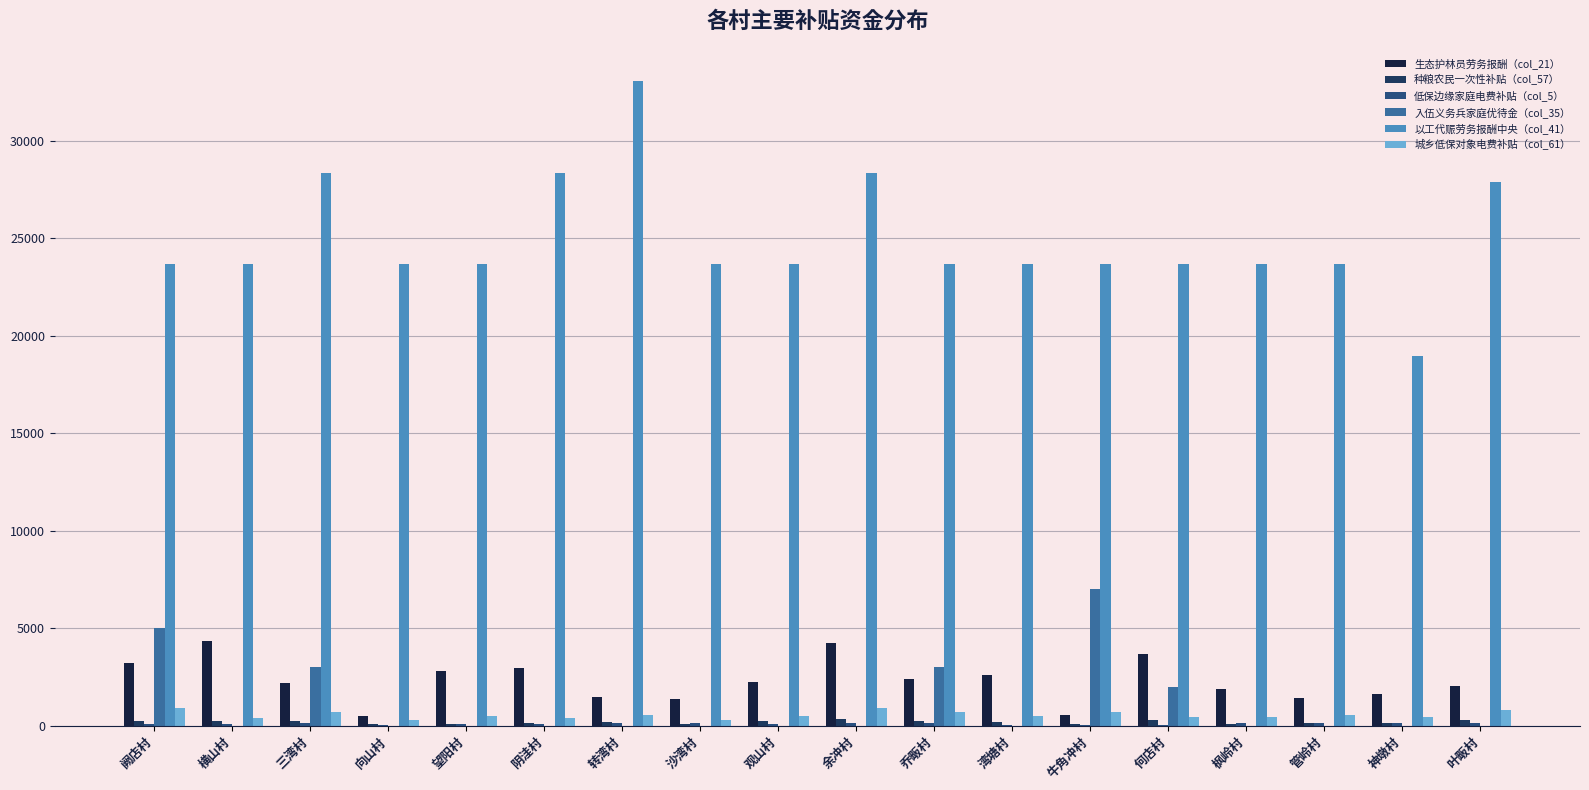

Is it true that 入伍义务兵家庭优待金（col_35） equals 8362.5 at 阙店村?

False